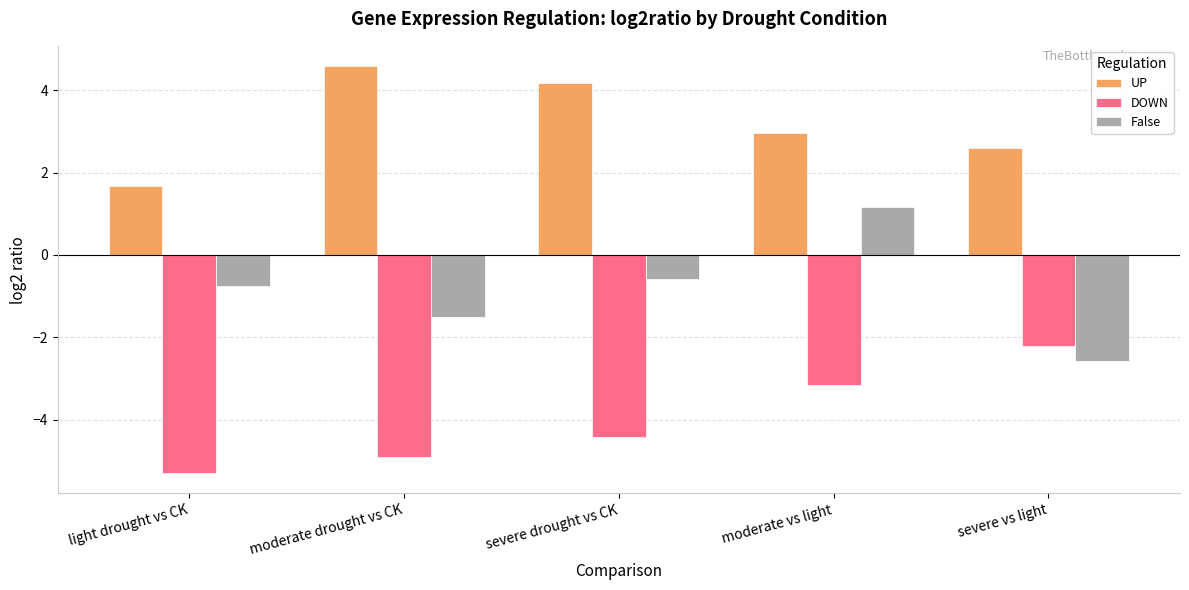

List the labels in order of False value, largest first.

moderate vs light, severe drought vs CK, light drought vs CK, moderate drought vs CK, severe vs light